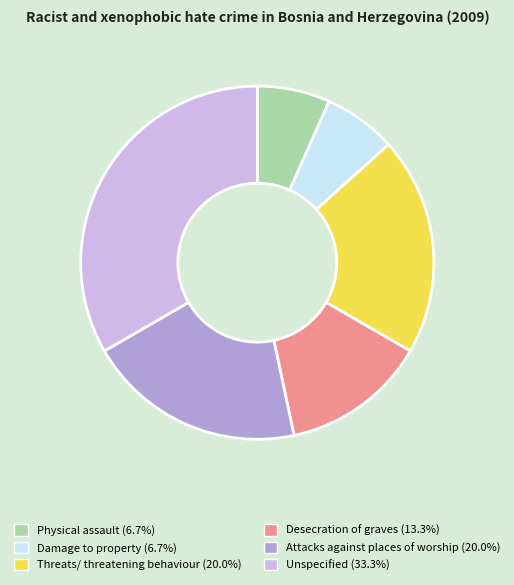

Is there a majority slice in this chart?

No